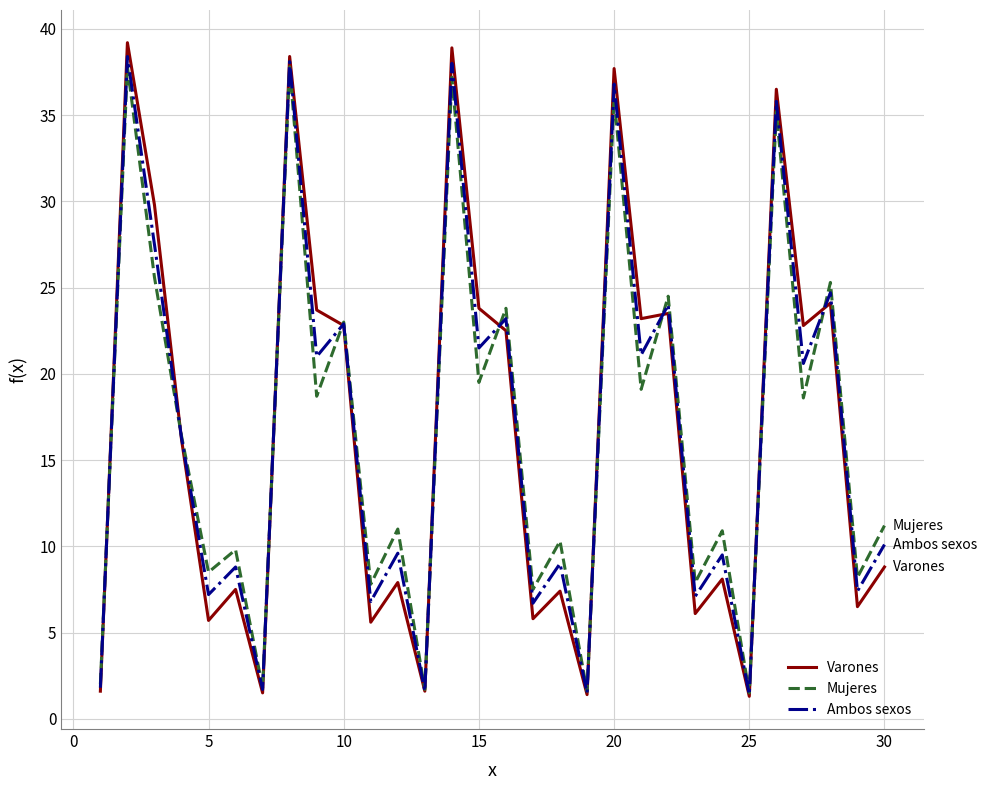

What is the greatest value displayed?

39.2